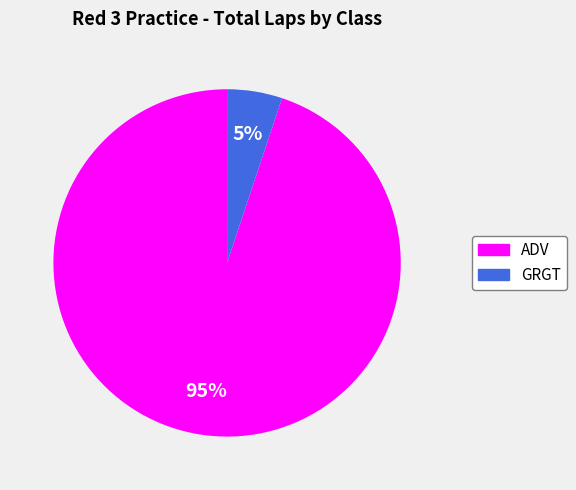

Does any single category account for the majority?

Yes